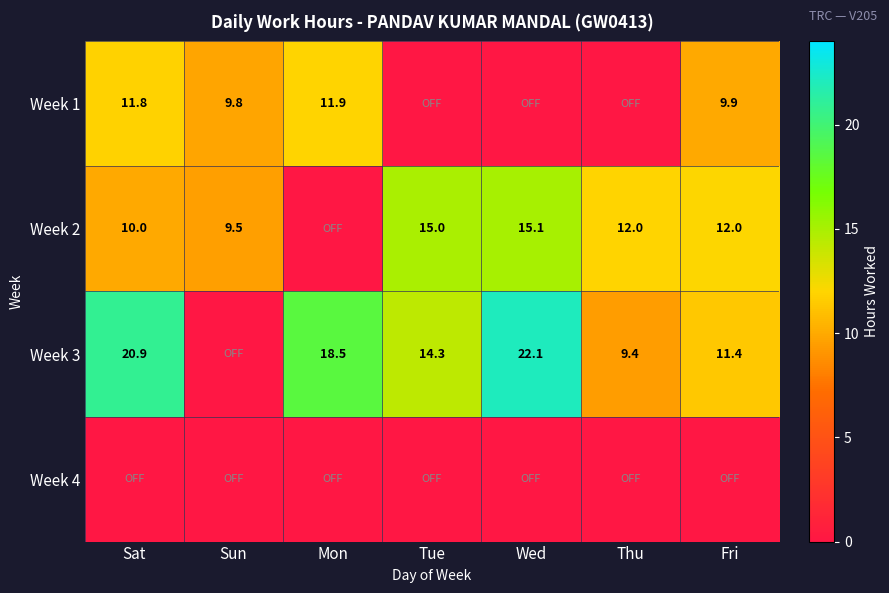

True or false: Week 3 has a value of 14.3 at Tue.

True